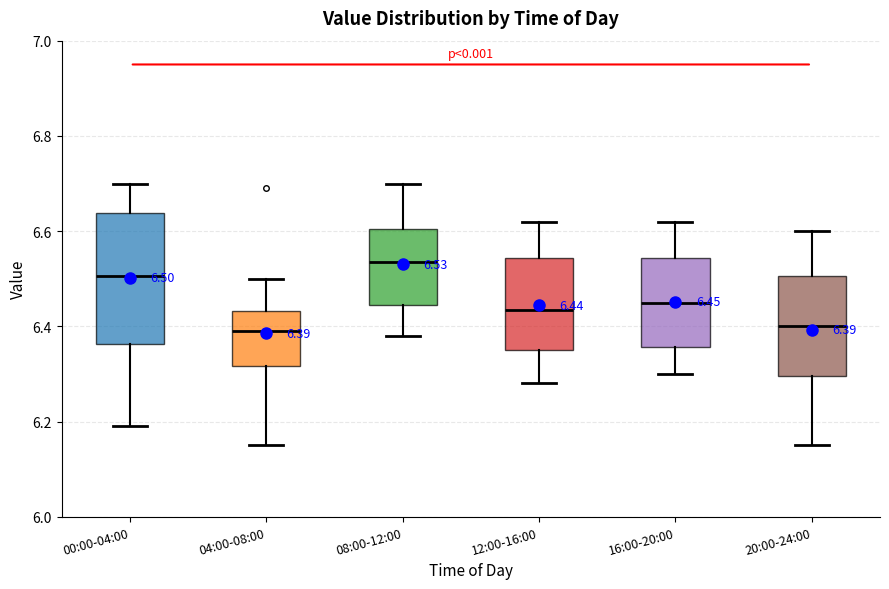

Comparing the boxes themselves (not the whiskers), which one is the tallest?

00:00-04:00